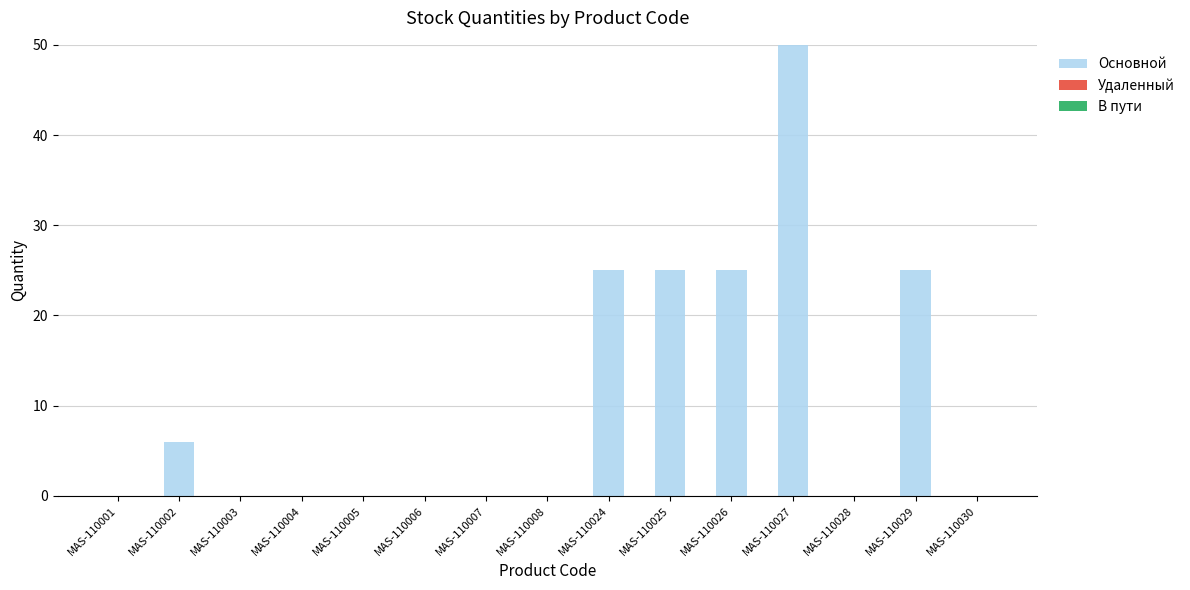

Reading left to right, list all the values displayed in this chart.

MAS-110001=0	MAS-110002=6	MAS-110003=0	MAS-110004=0	MAS-110005=0	MAS-110006=0	MAS-110007=0	MAS-110008=0	MAS-110024=25	MAS-110025=25	MAS-110026=25	MAS-110027=50	MAS-110028=0	MAS-110029=25	MAS-110030=0